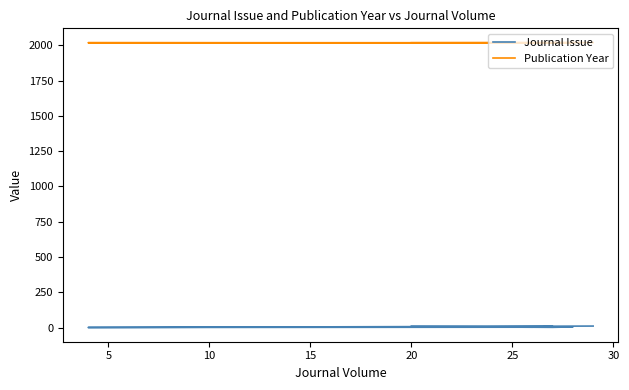

What is the highest value of the Publication Year series?

2019